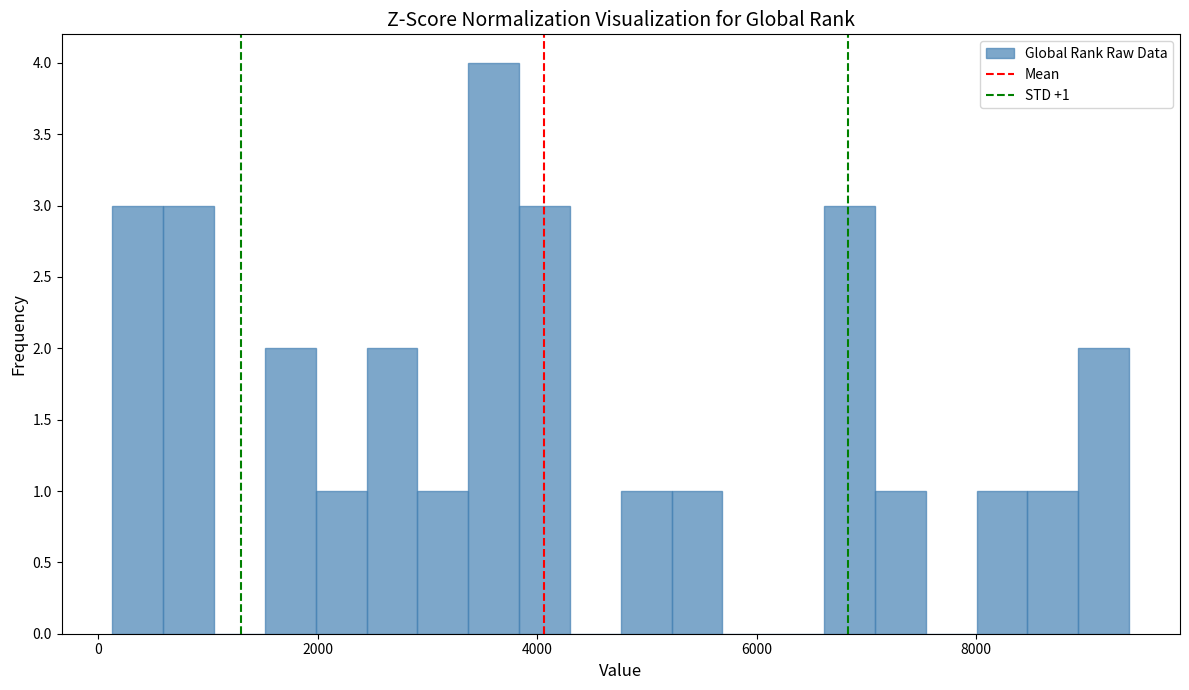

Around what value on the x-axis is the tallest bar? Give the approximate position of its centre, as read against the axis.

3600